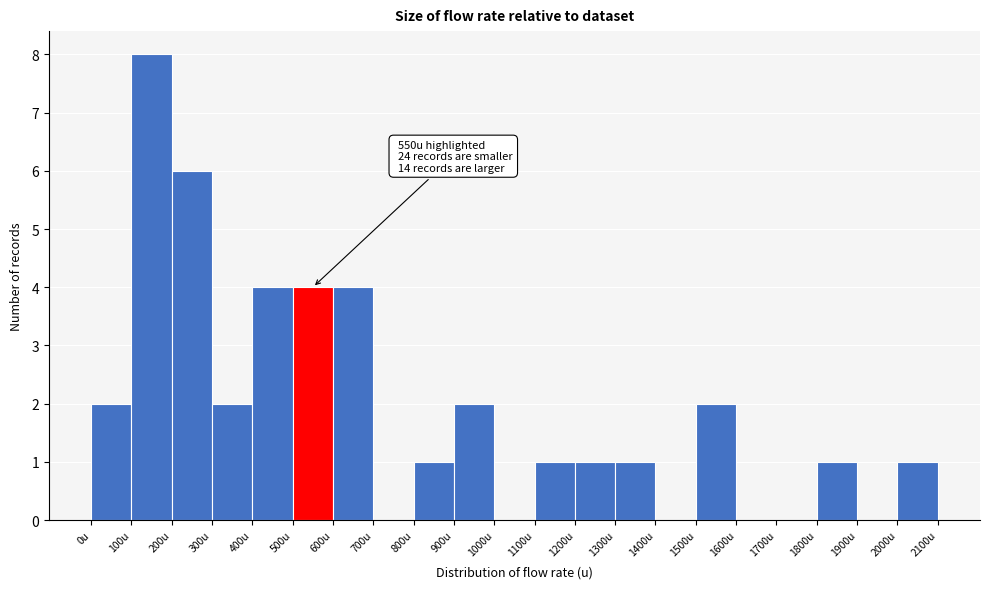

Which range on the x-axis has the tallest bar?

100 to 200